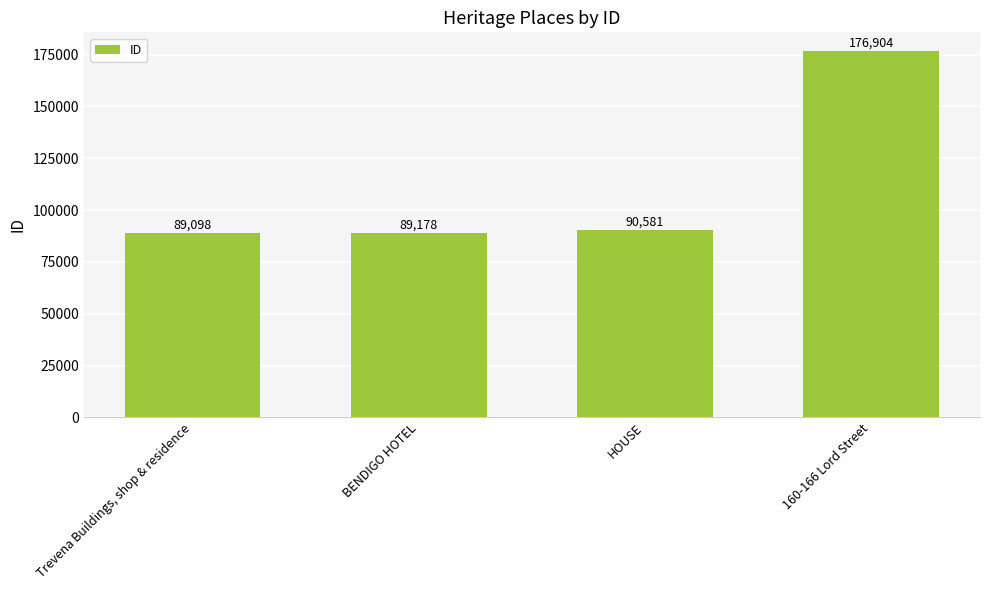

What is the maximum value shown in the chart?

176904